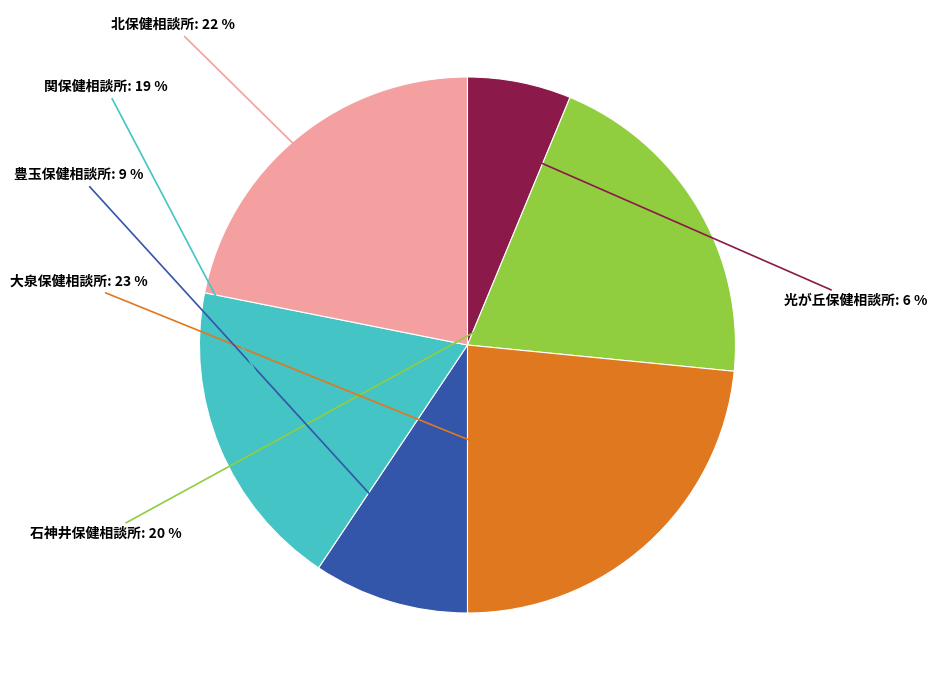

Is there a majority slice in this chart?

No